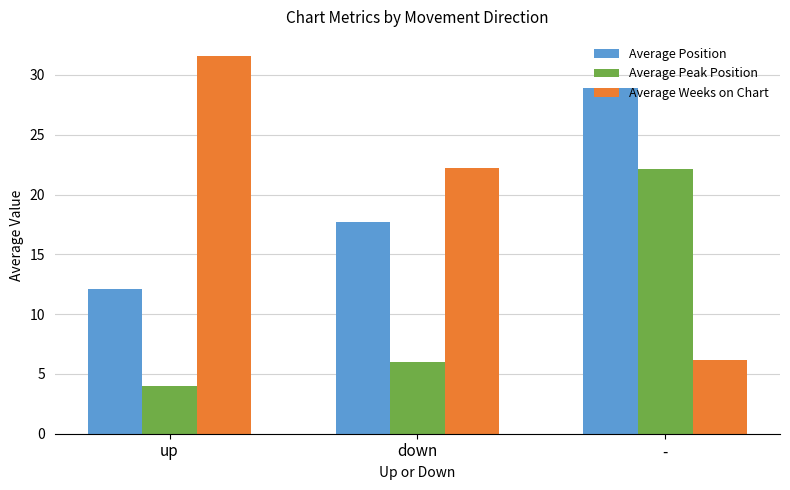

Rank the series by their maximum value, from lowest to highest.

Average Peak Position, Average Position, Average Weeks on Chart